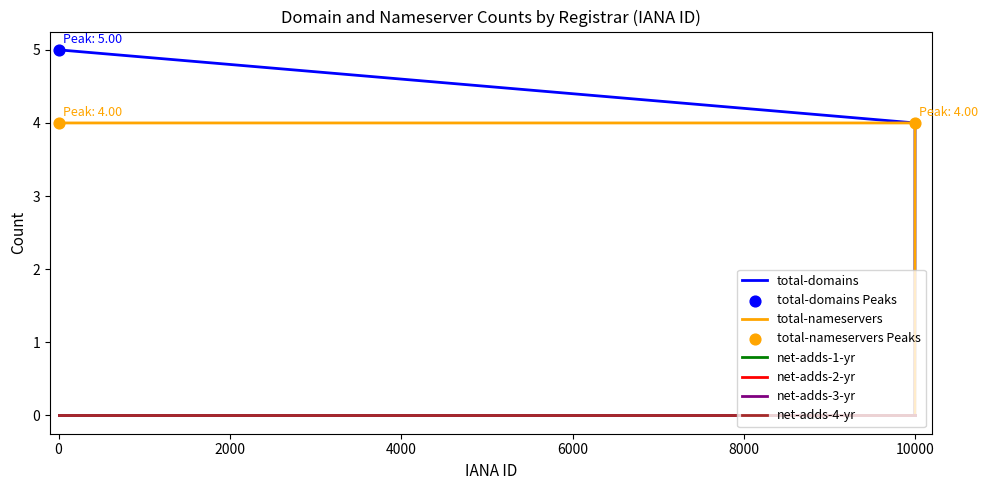

Is the value of net-adds-1-yr at 4000 greater than the value of total-nameservers at −2000?

No